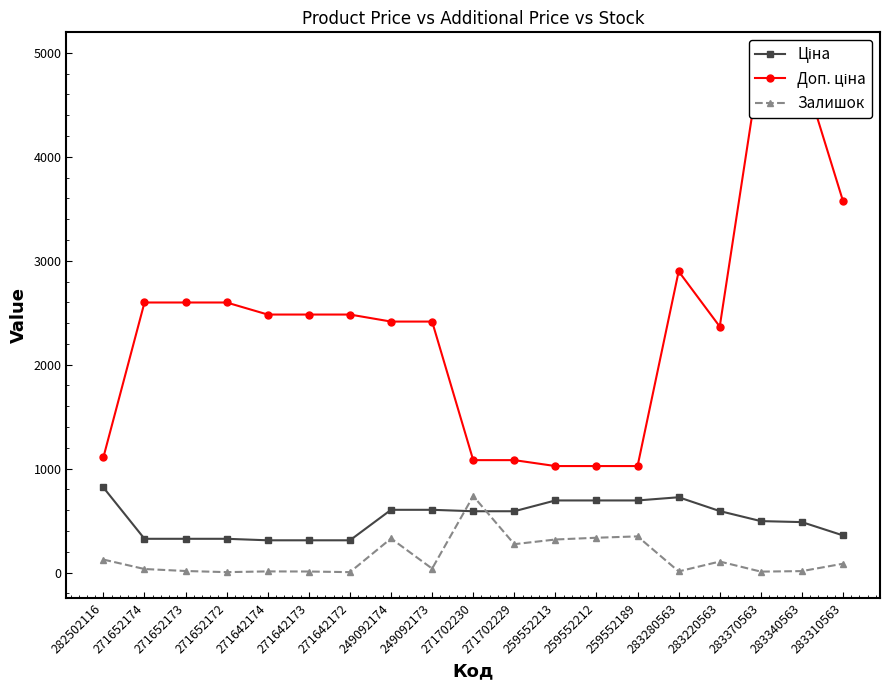

Is it true that Доп. ціна equals 1444.2 at 271642174?

False